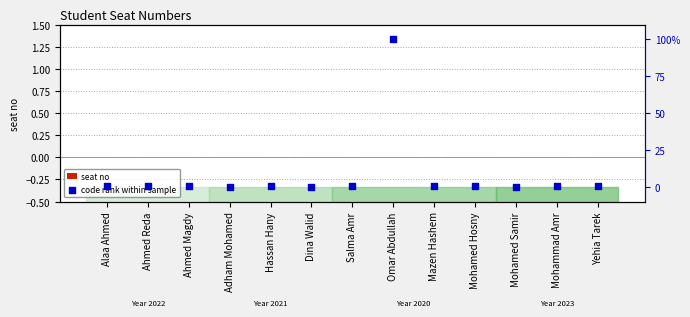

Which series has the largest total across all categories?

code rank within sample